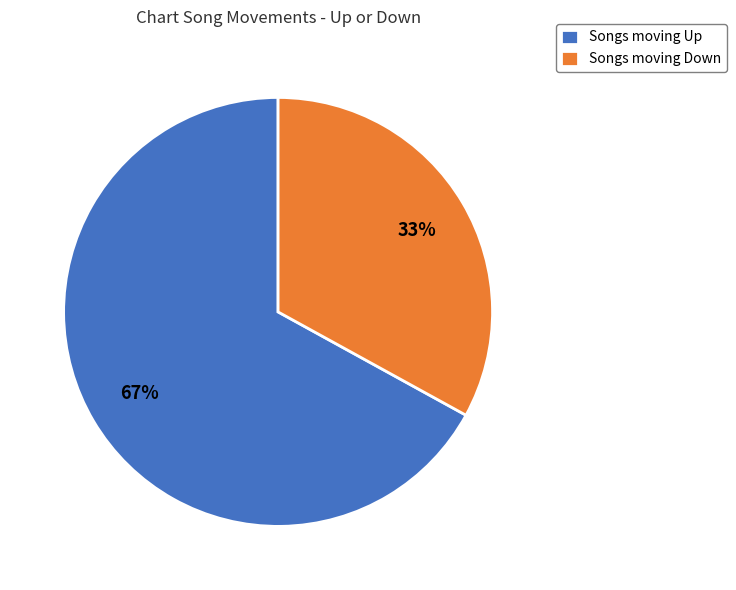

Which category has the biggest portion of the pie?

Songs moving Up